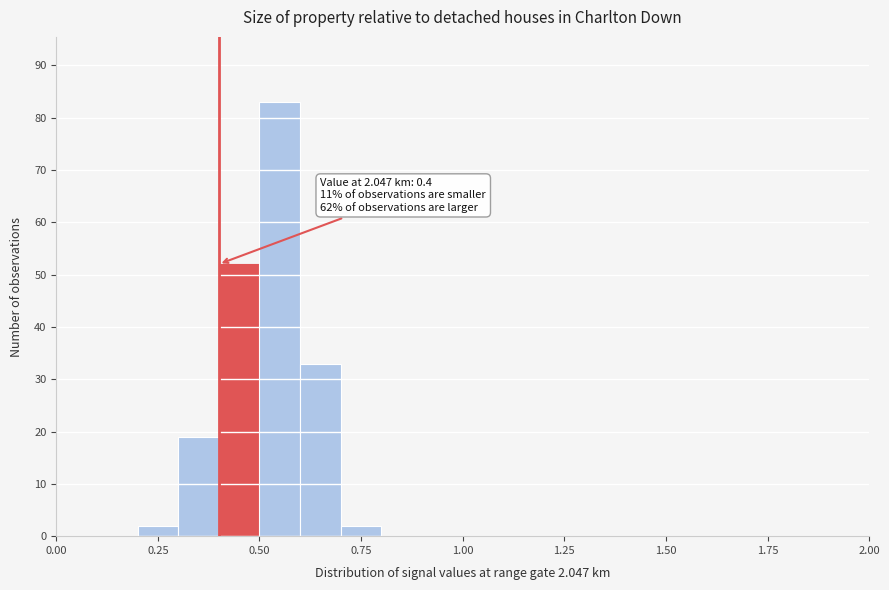

Around what value on the x-axis is the tallest bar? Give the approximate position of its centre, as read against the axis.

0.55